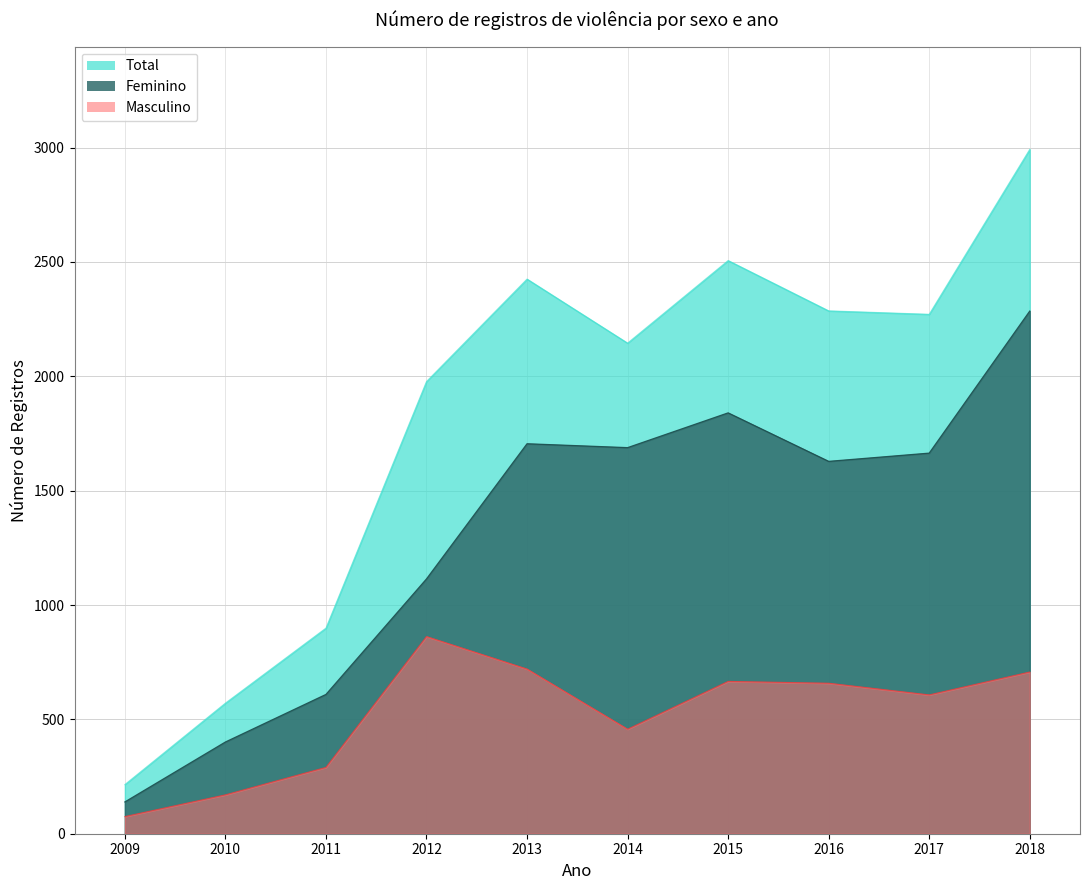

What is the sum of all Total values?

18287